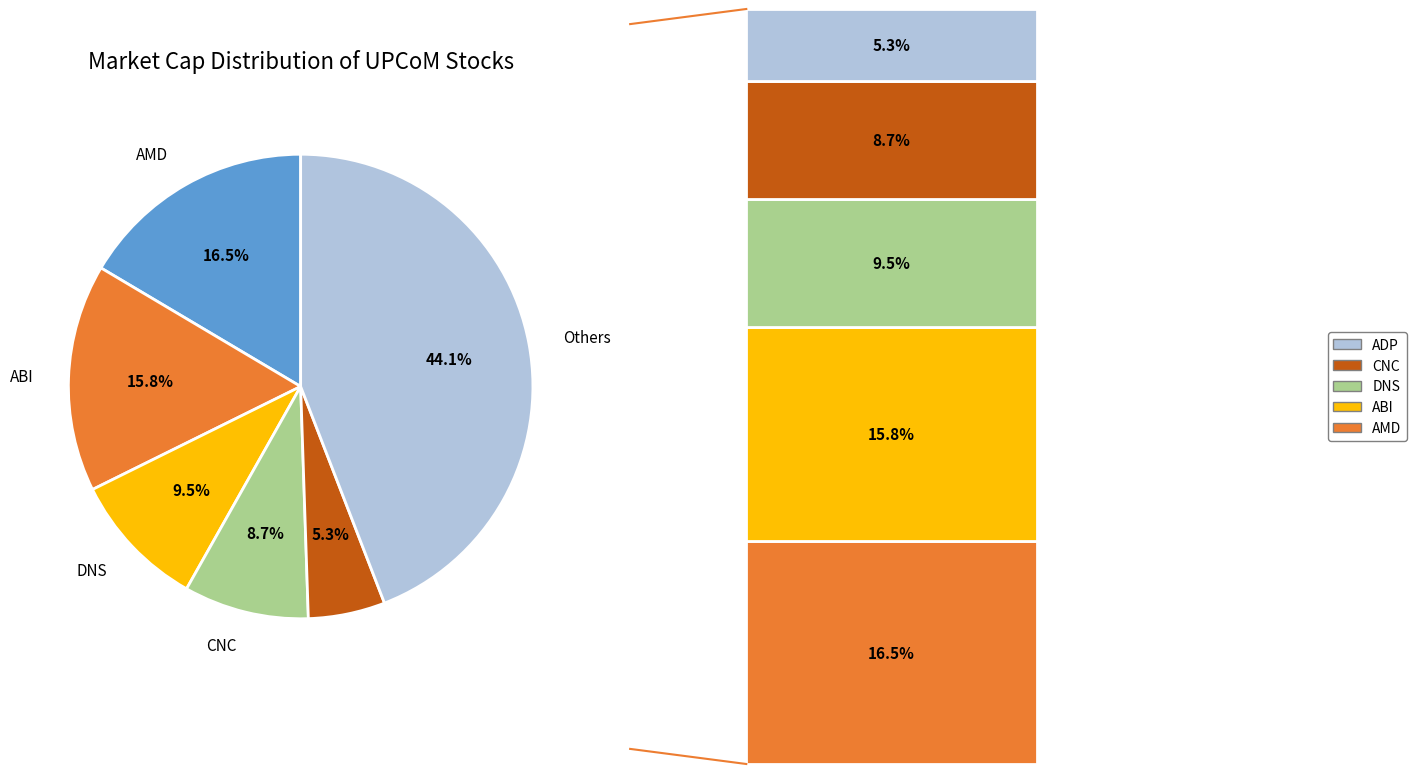

Is there any slice that represents more than half of the pie?

No